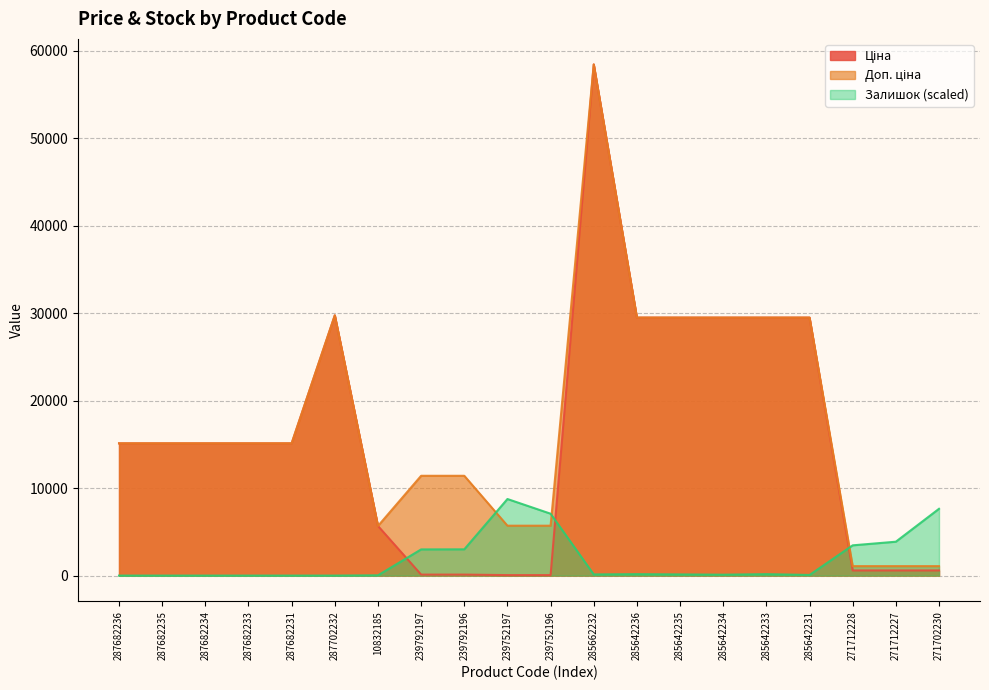

What is the total value across all series at 287682236?

30240.0